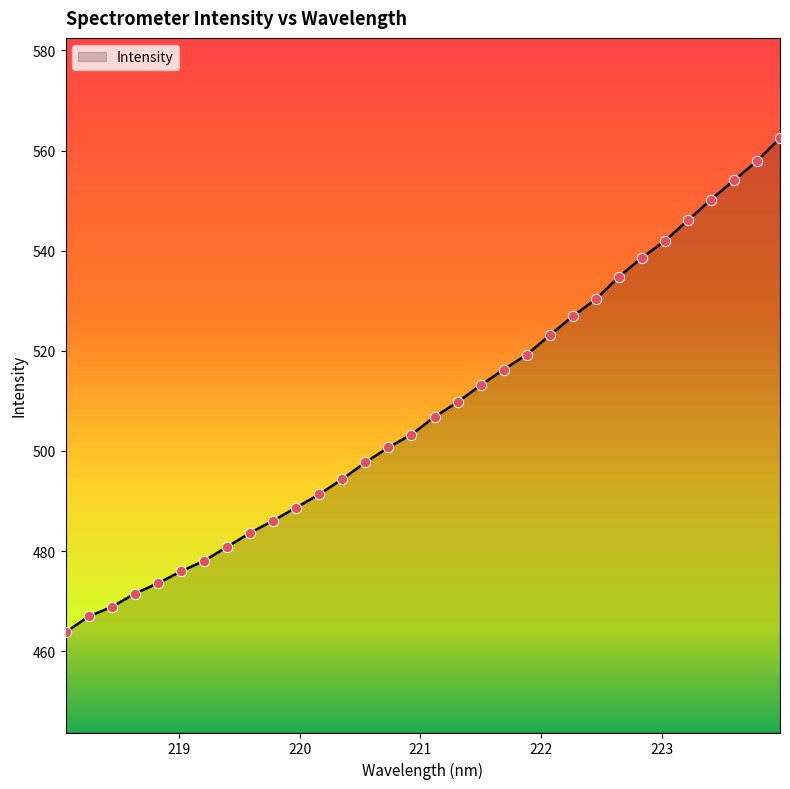

What is the greatest value displayed?

562.5